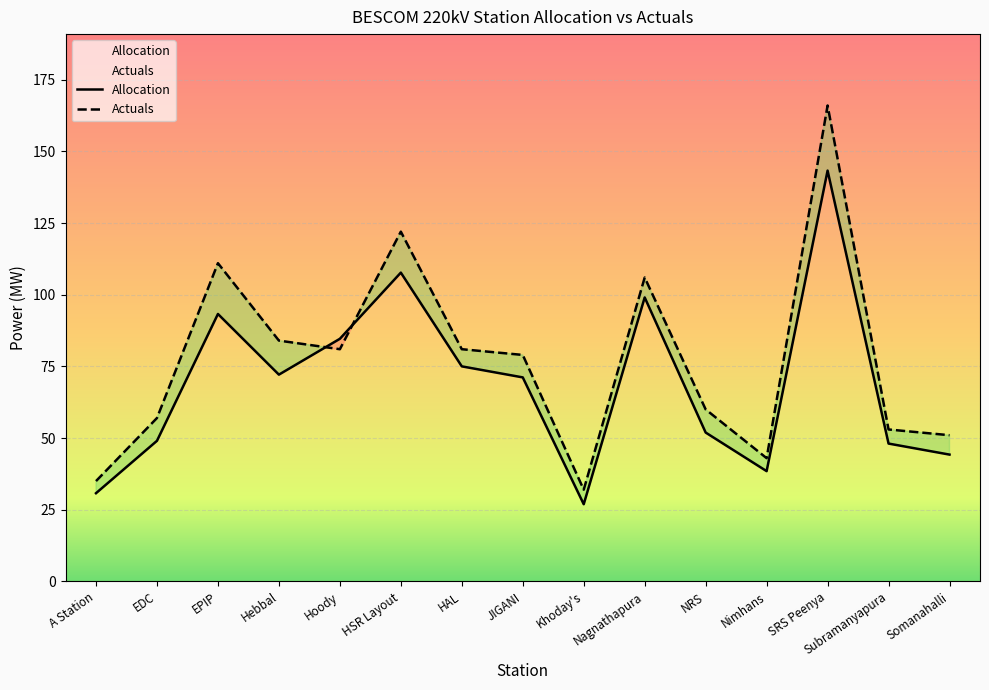

What is the value of the Allocation point at the 13th from the left?

143.3